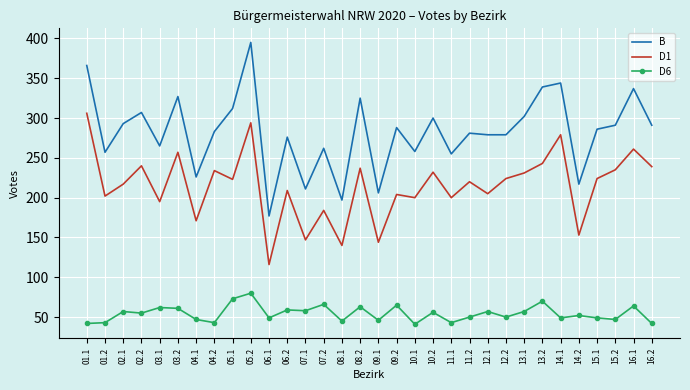

True or false: B has more than 0 points higher than both neighbors.

True